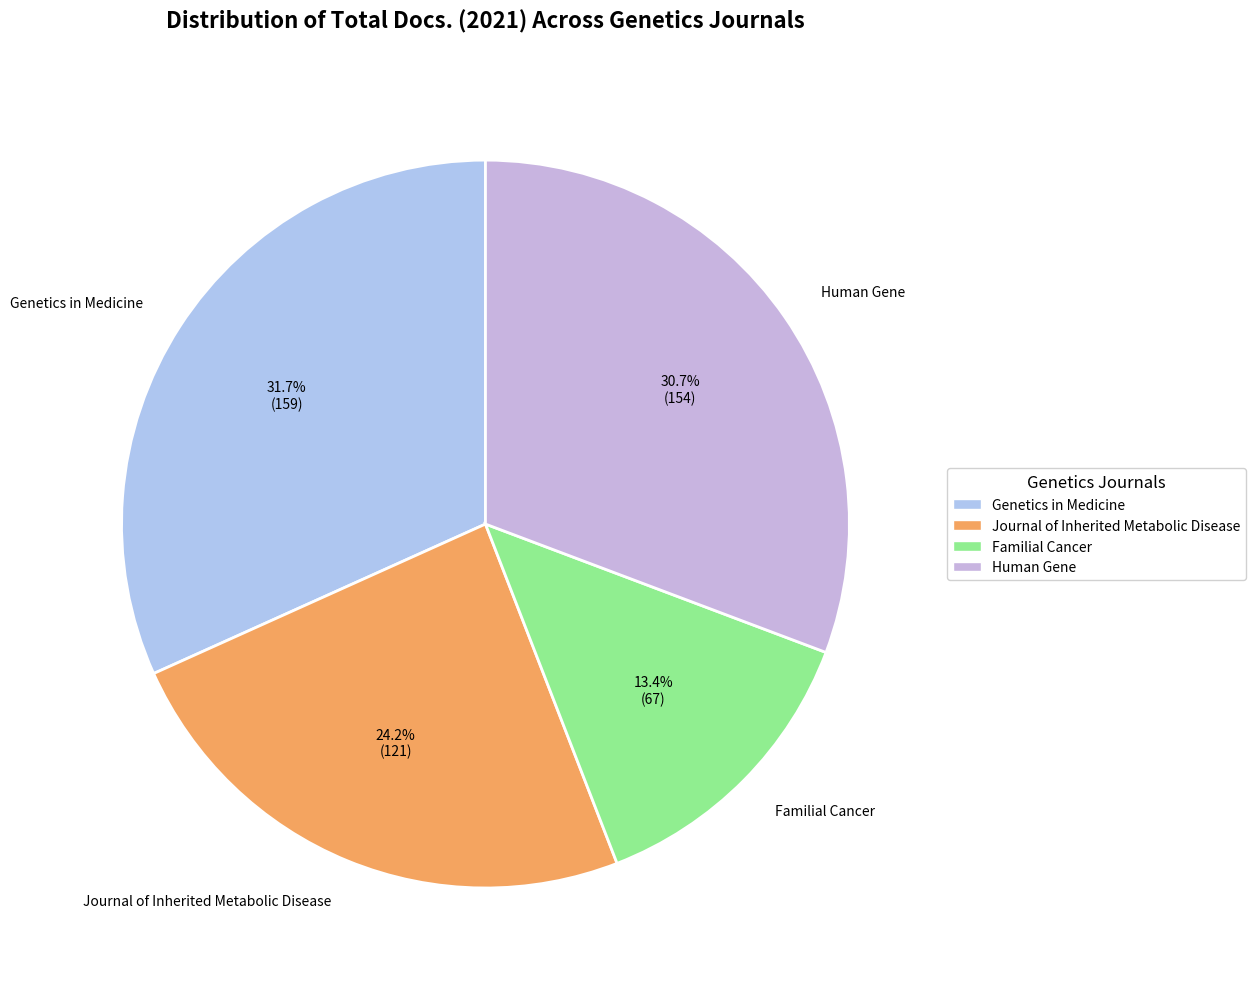

Approximately how many times larger is the value at Journal of Inherited Metabolic Disease compared to Genetics in Medicine?

0.8